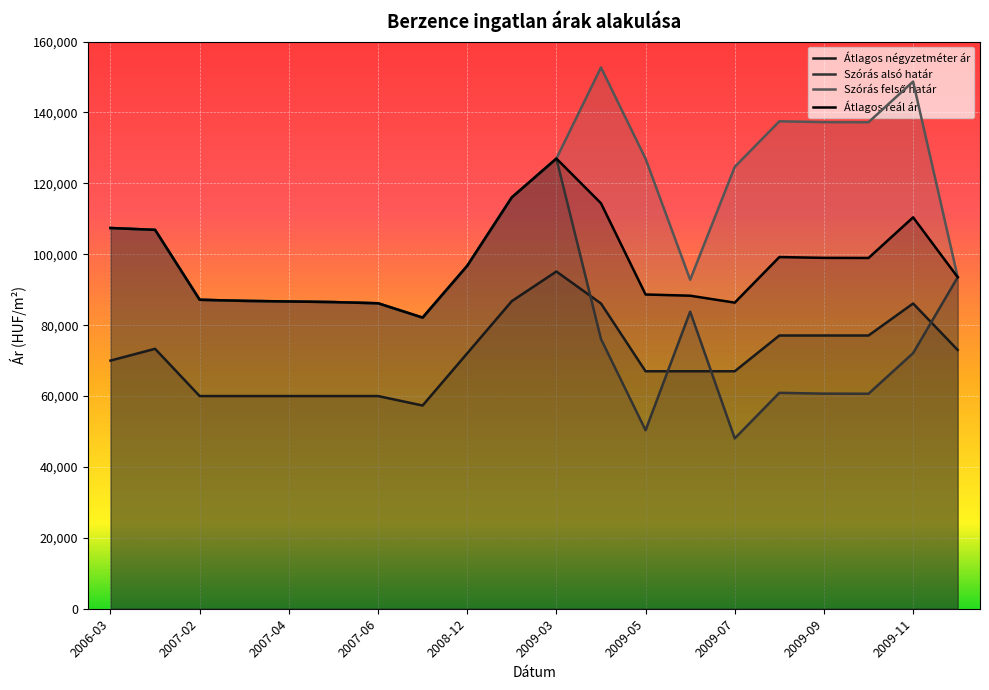

Where does the Szórás felső határ series first go above 107403?

2009-02